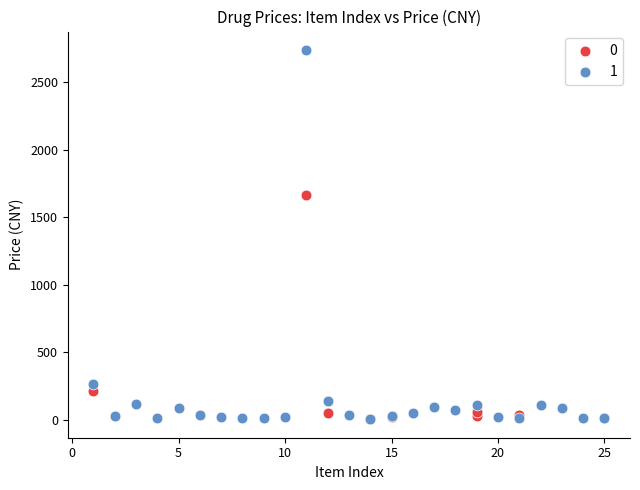

Which series contains the highest Y value?

1